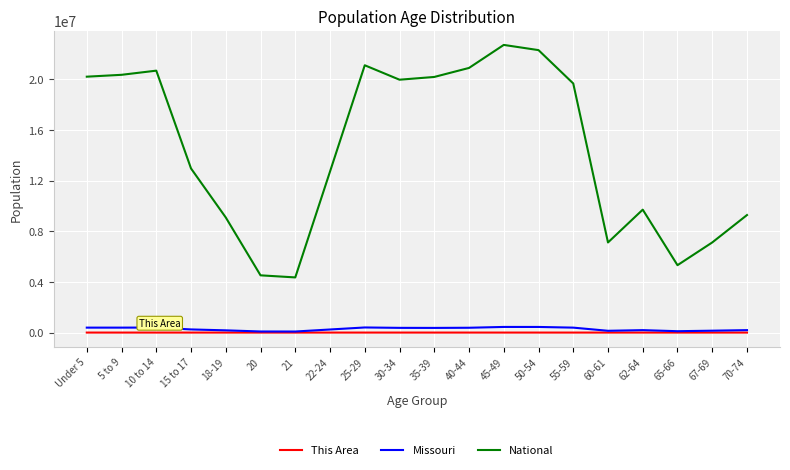

Between Under 5 and 15 to 17, which series saw the biggest shift?

National